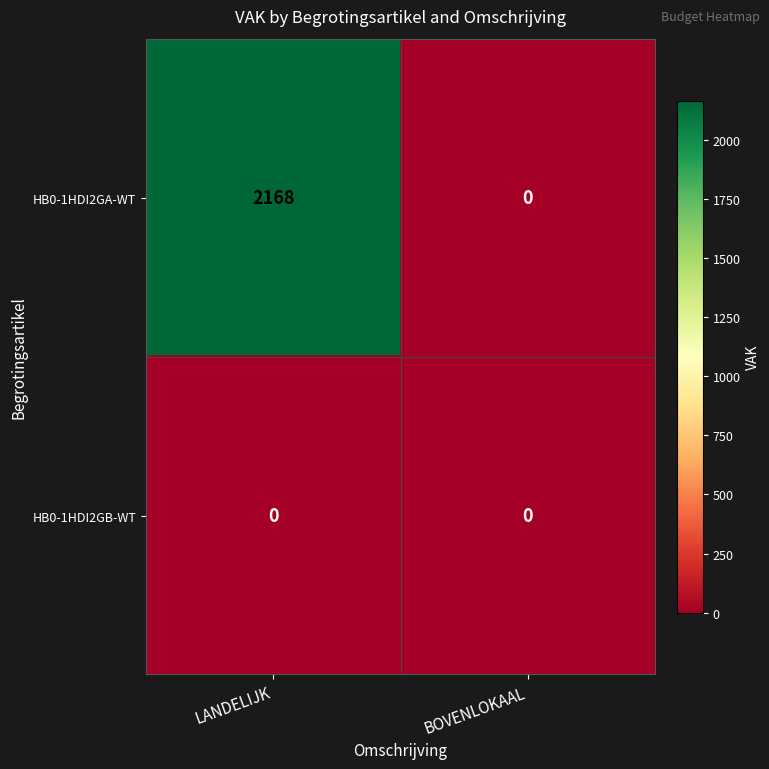

At which category is the sum across all series the highest?

LANDELIJK